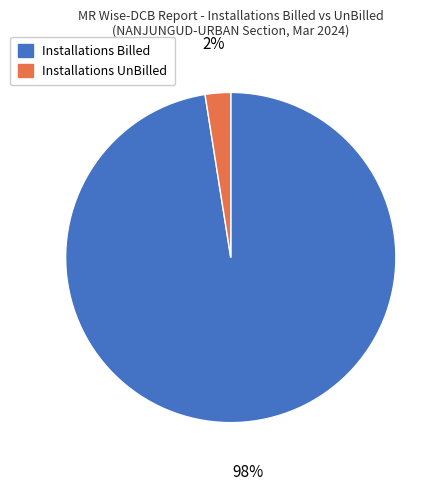

Combined, do Installations UnBilled and Installations Billed account for over 50%?

Yes